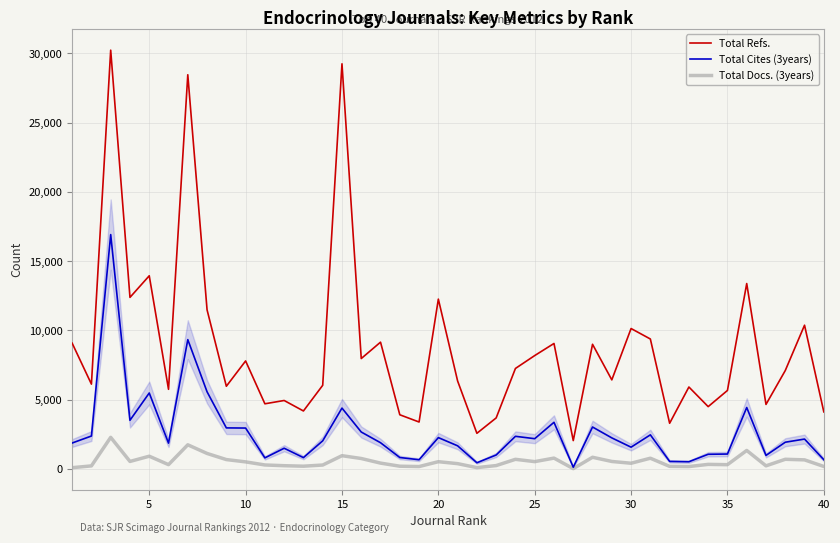

Which series has the widest spread of values?

Total Refs.